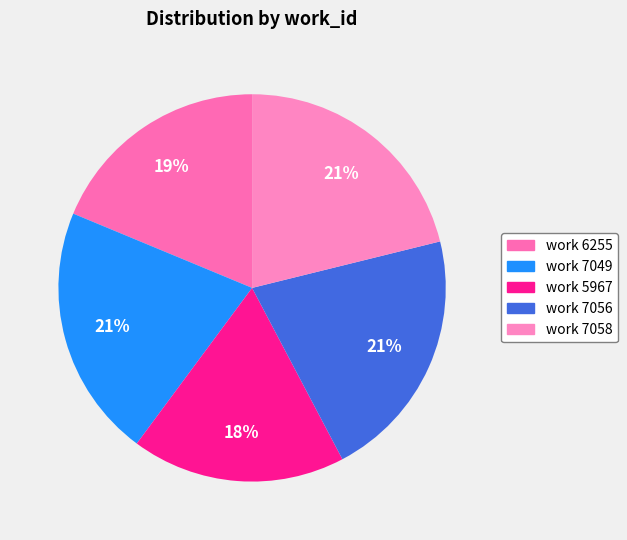

The work 5967 slice represents 9% of the pie. True or false?

False